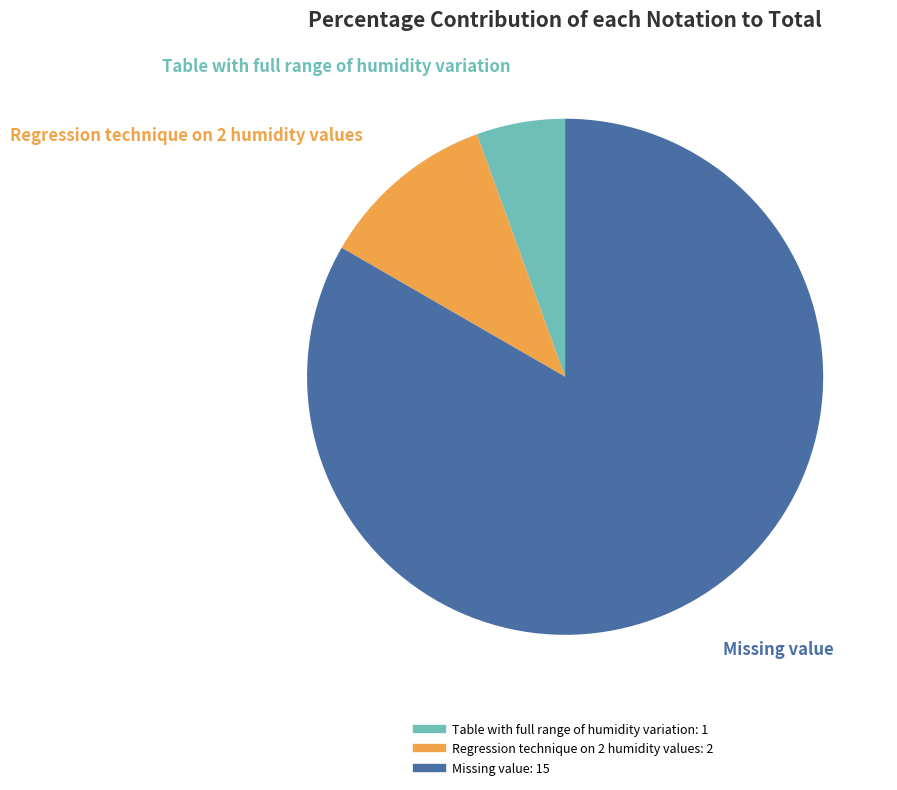

What is the majority slice?

Missing value